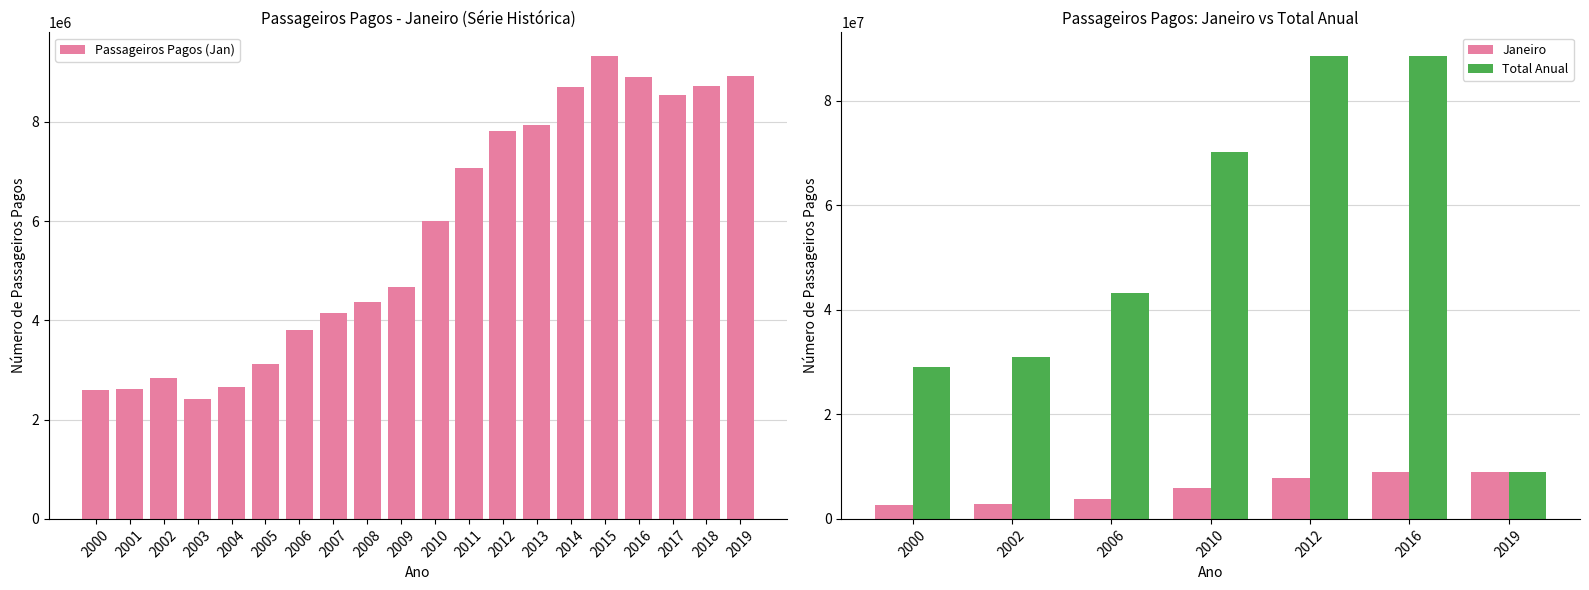

What is the change in value from 2014 to 2016?

+204935